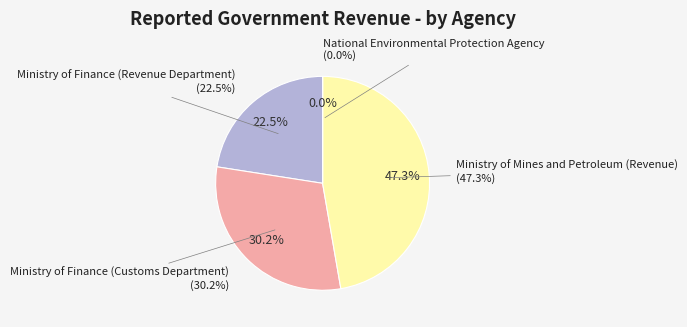

How many slices are in this pie chart?

4